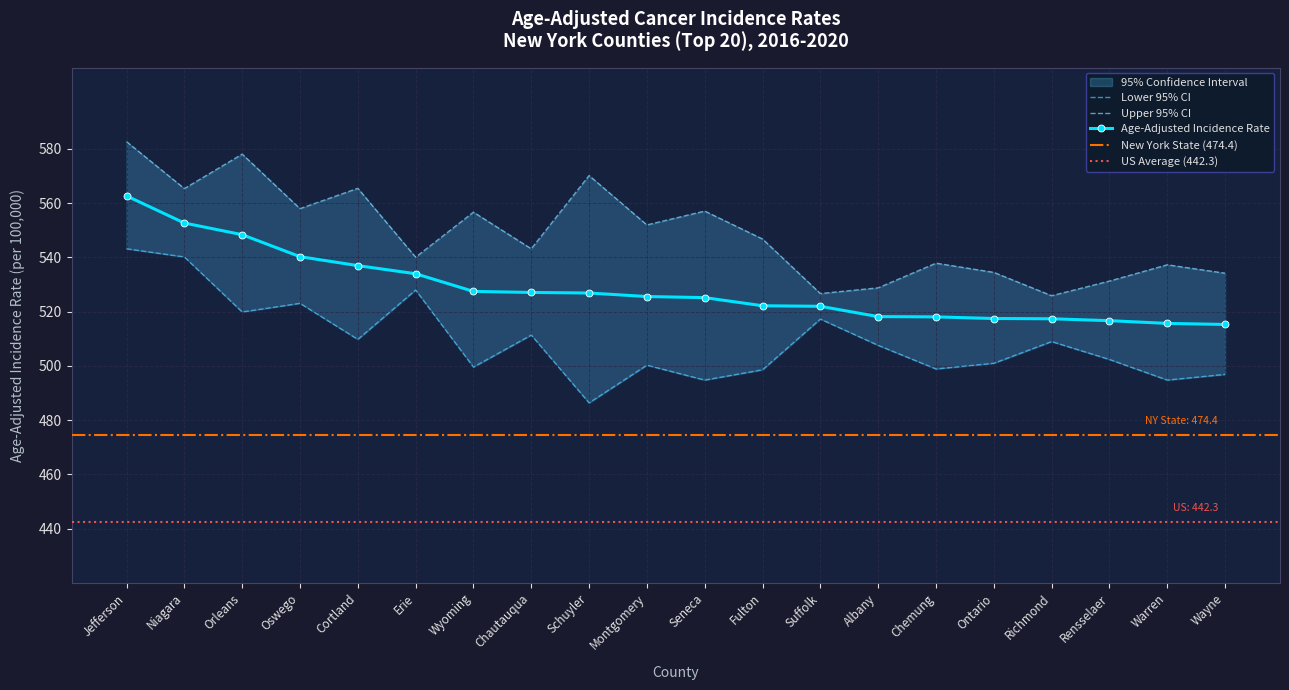

True or false: Age-Adjusted Rate has more than 0 points higher than both neighbors.

False